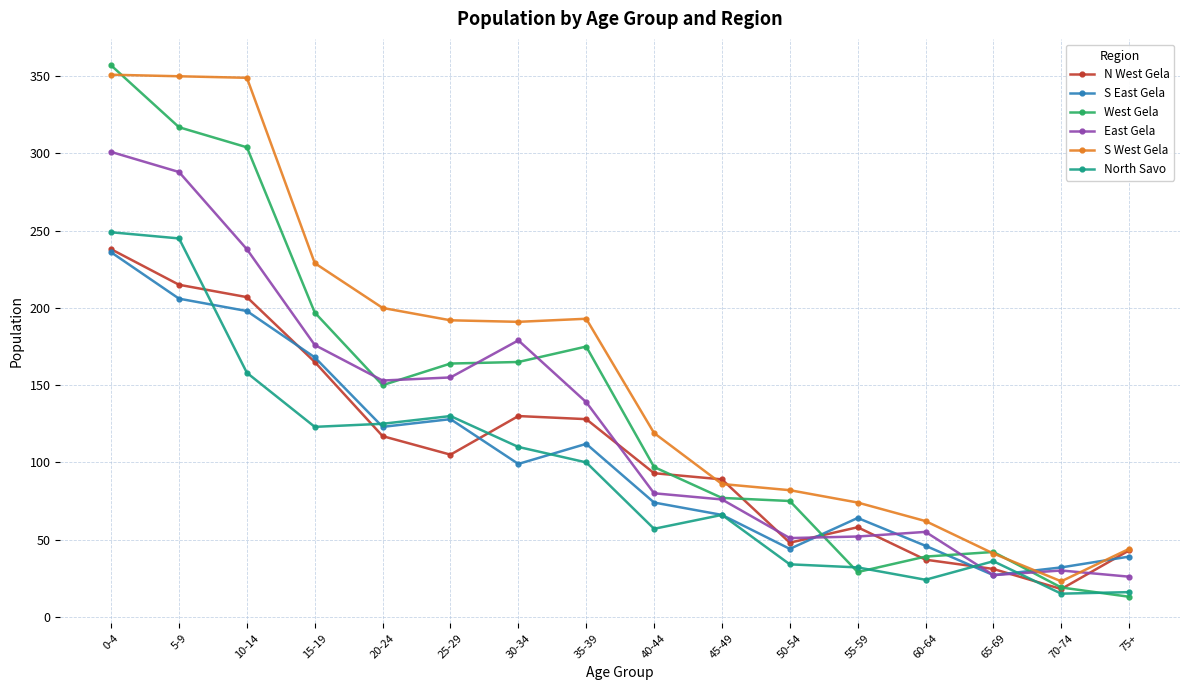

What is the difference between the maximum and minimum values in the S East Gela series?

209